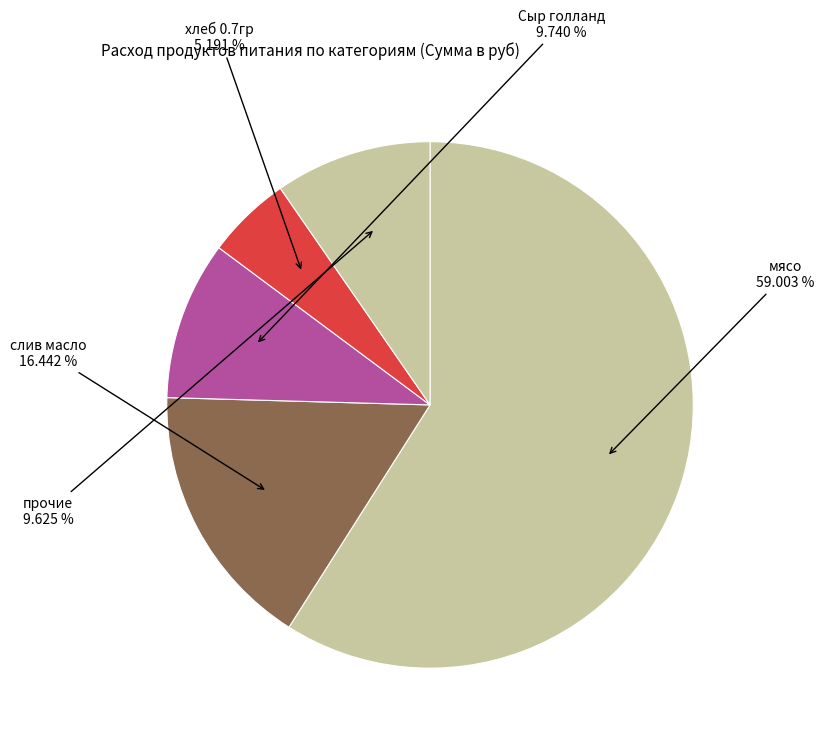

How many segments does this pie chart have?

5